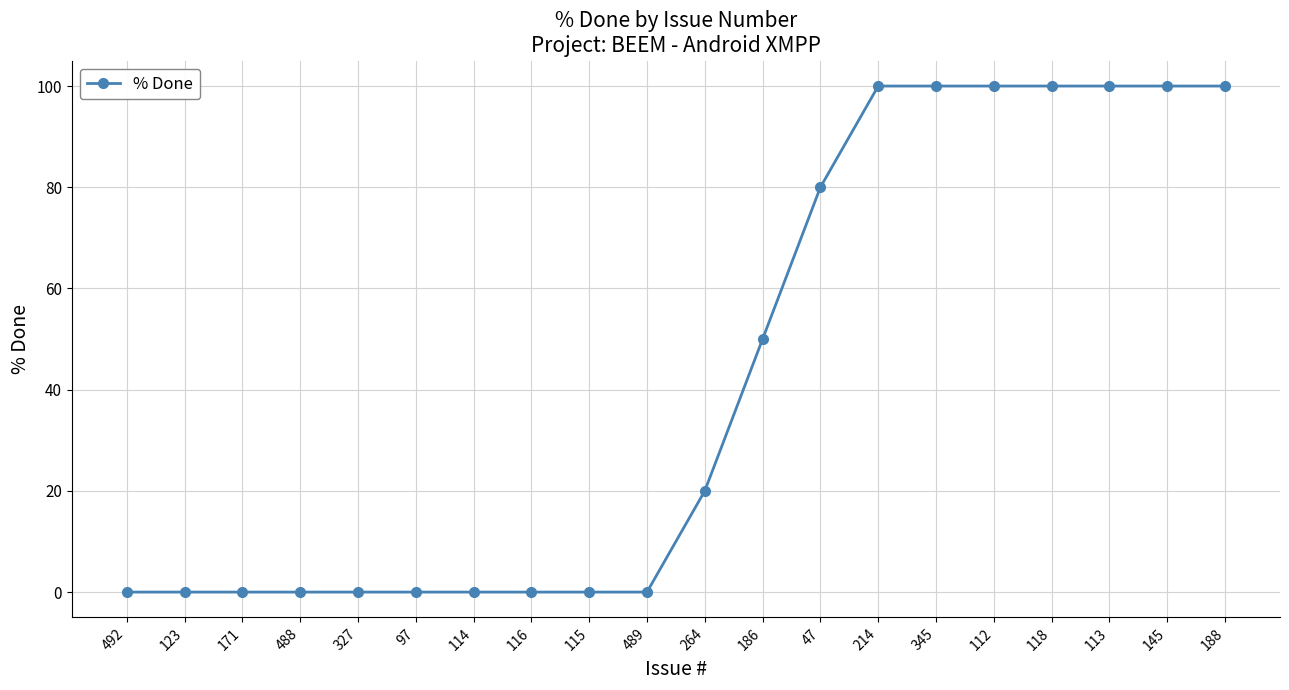

Where is the data nearest to the value 50?

186